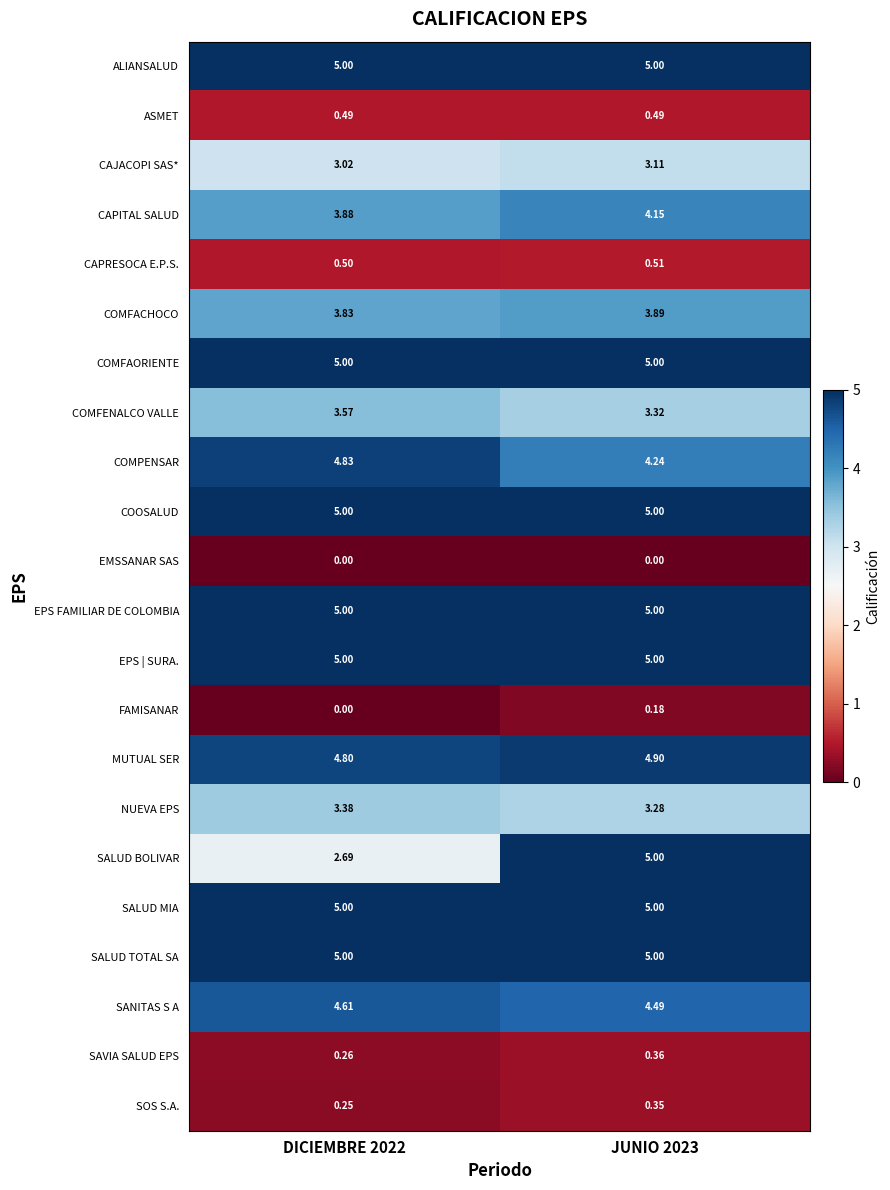

Which series changed the most between DICIEMBRE 2022 and JUNIO 2023?

SALUD BOLIVAR